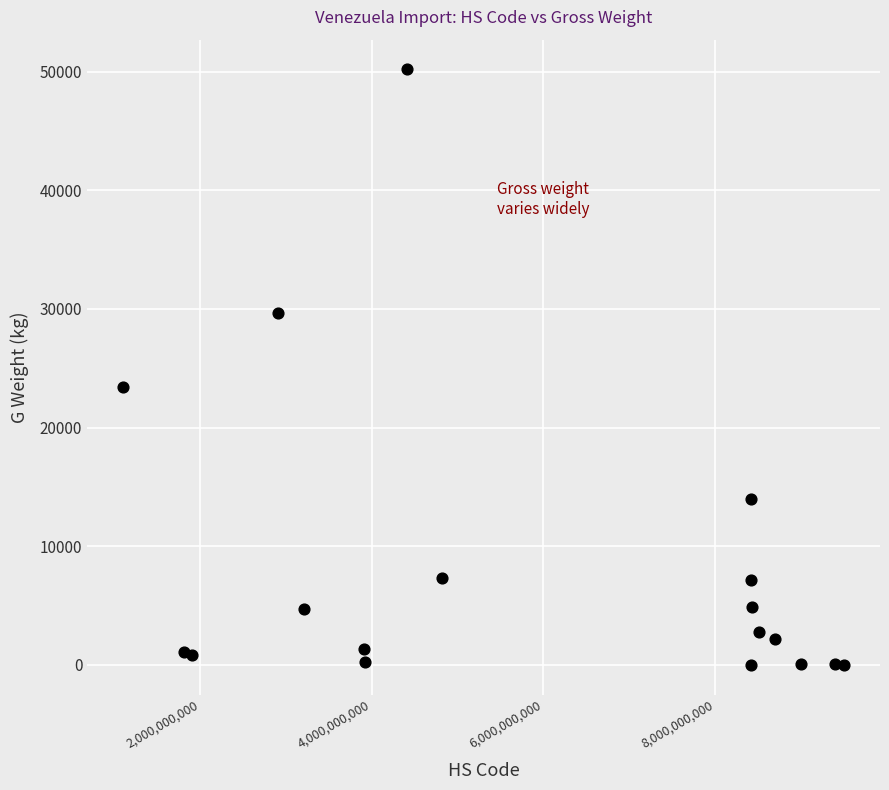

What is the range of Y values (max minus min)?

50192